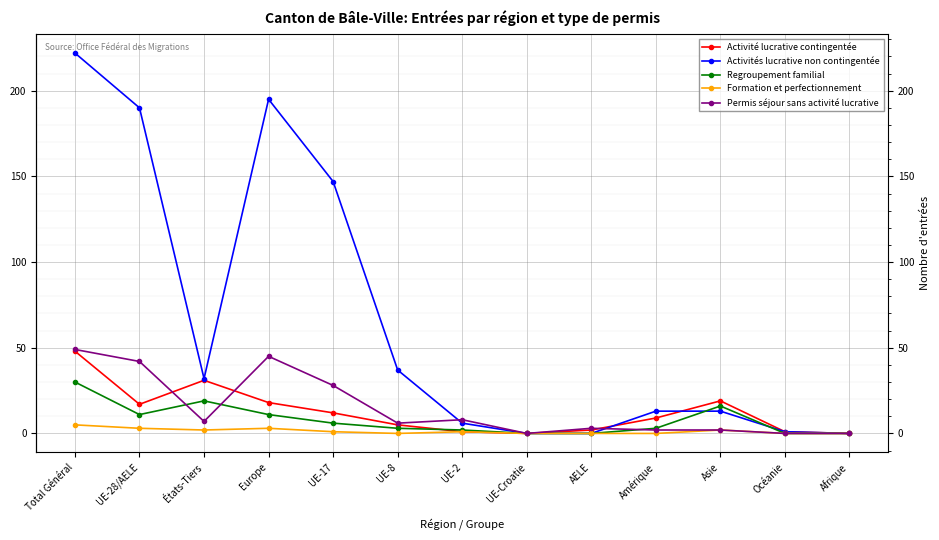

What is the label of the 3rd point from the left?

États-Tiers